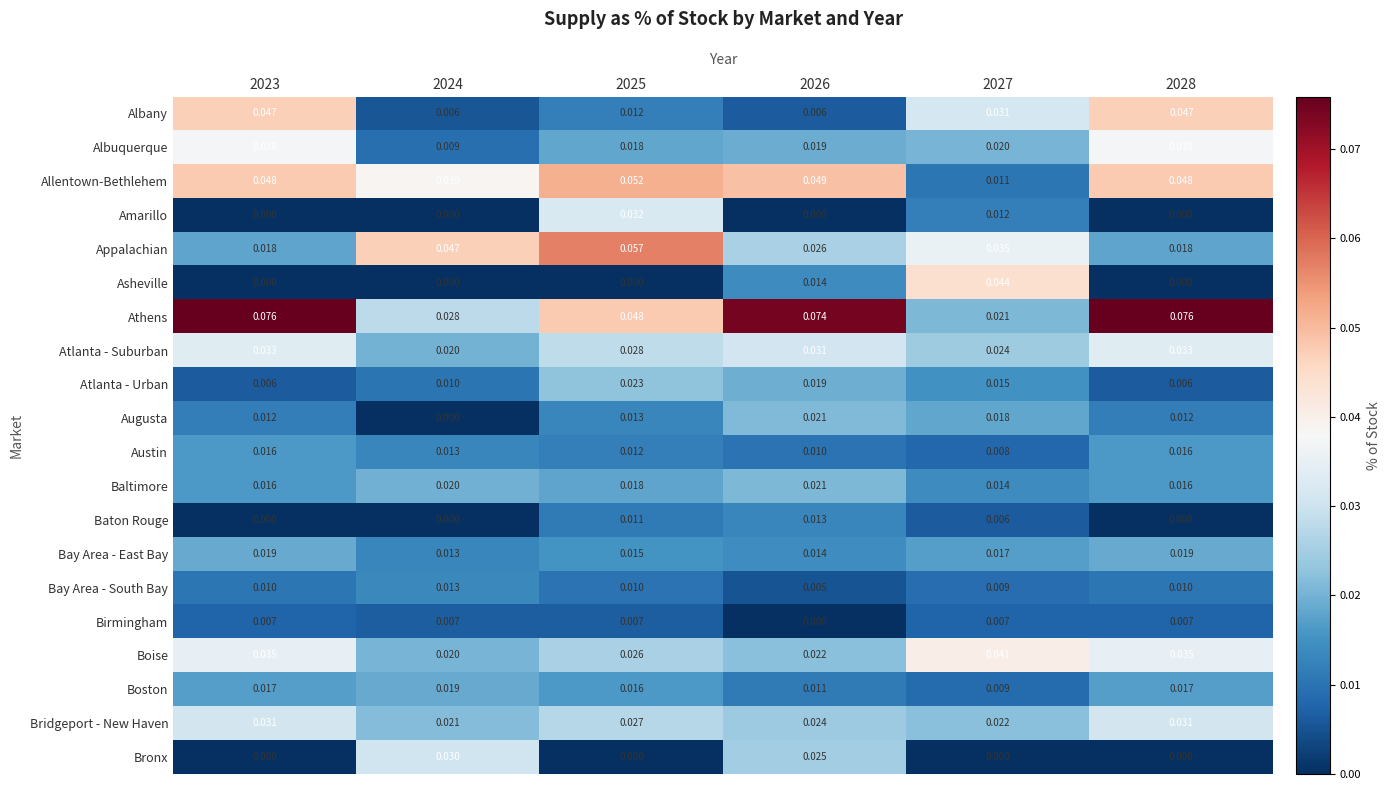

Which series has the largest range (max minus min)?

Athens